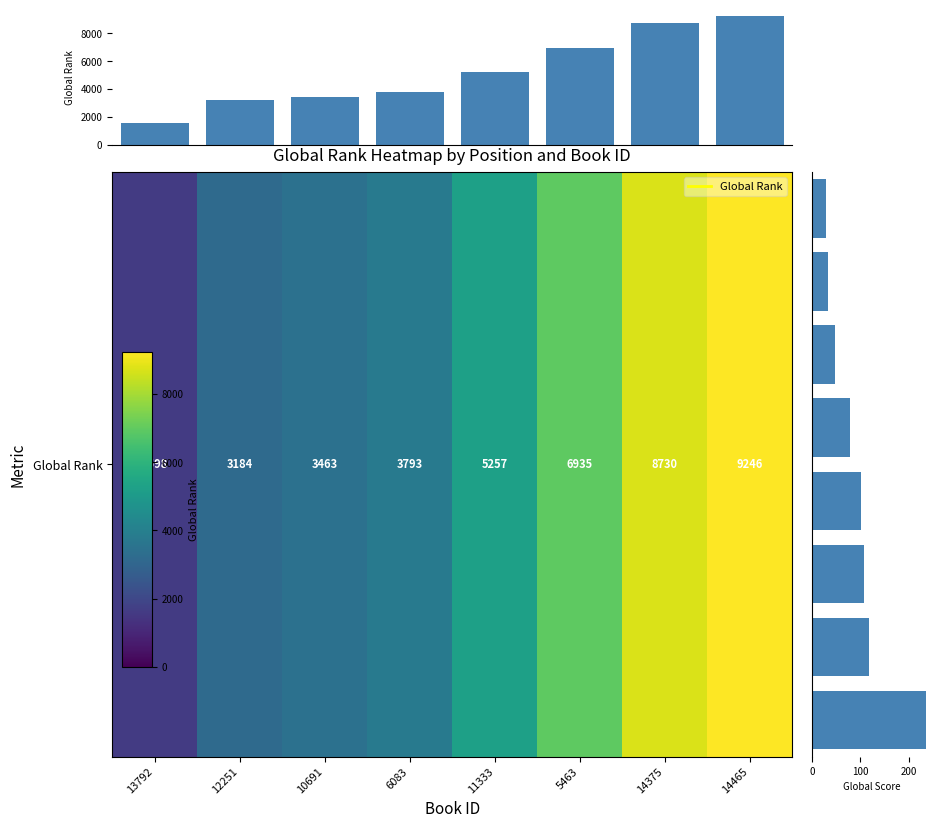

The chart shows a value of 13691 at 14375. True or false?

False